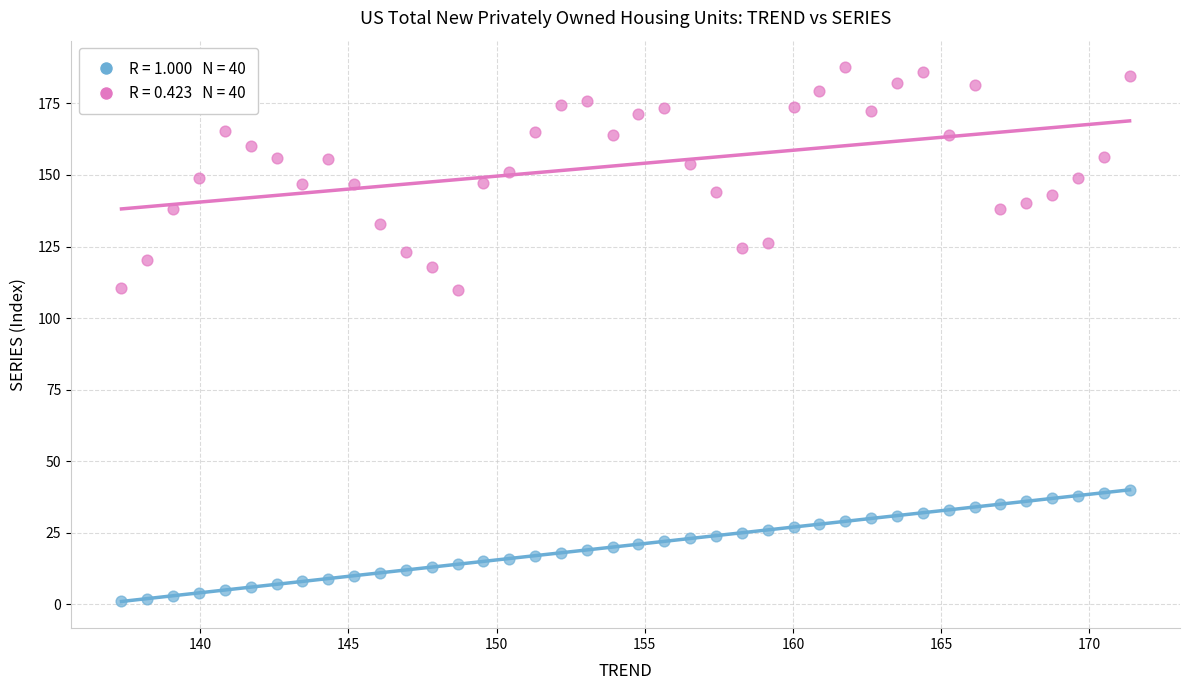

Across all data points, what is the range of X values (max minus min)?

34.0